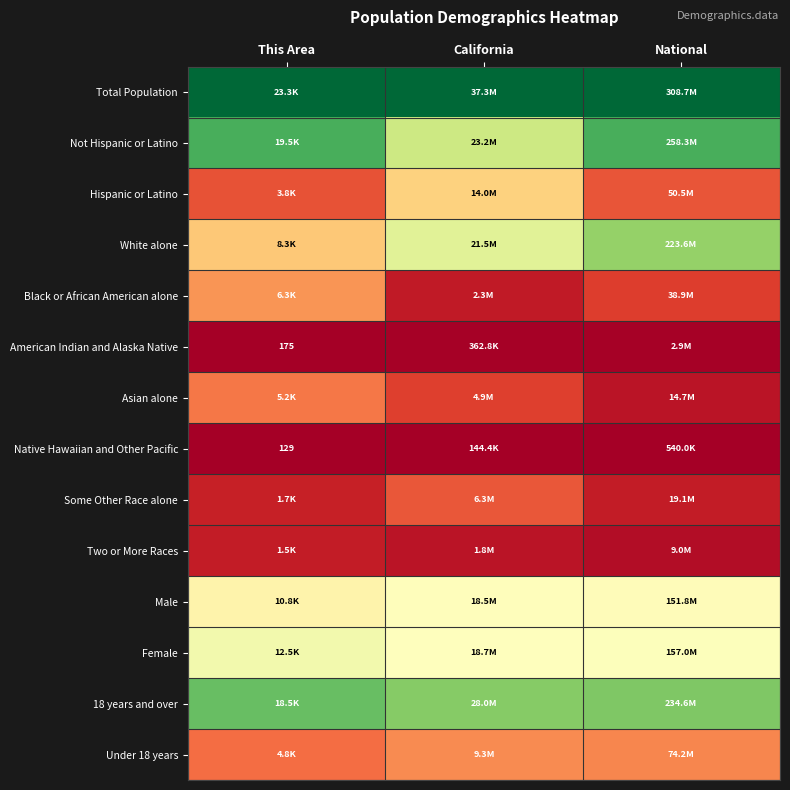

How many series are shown in this chart?

14